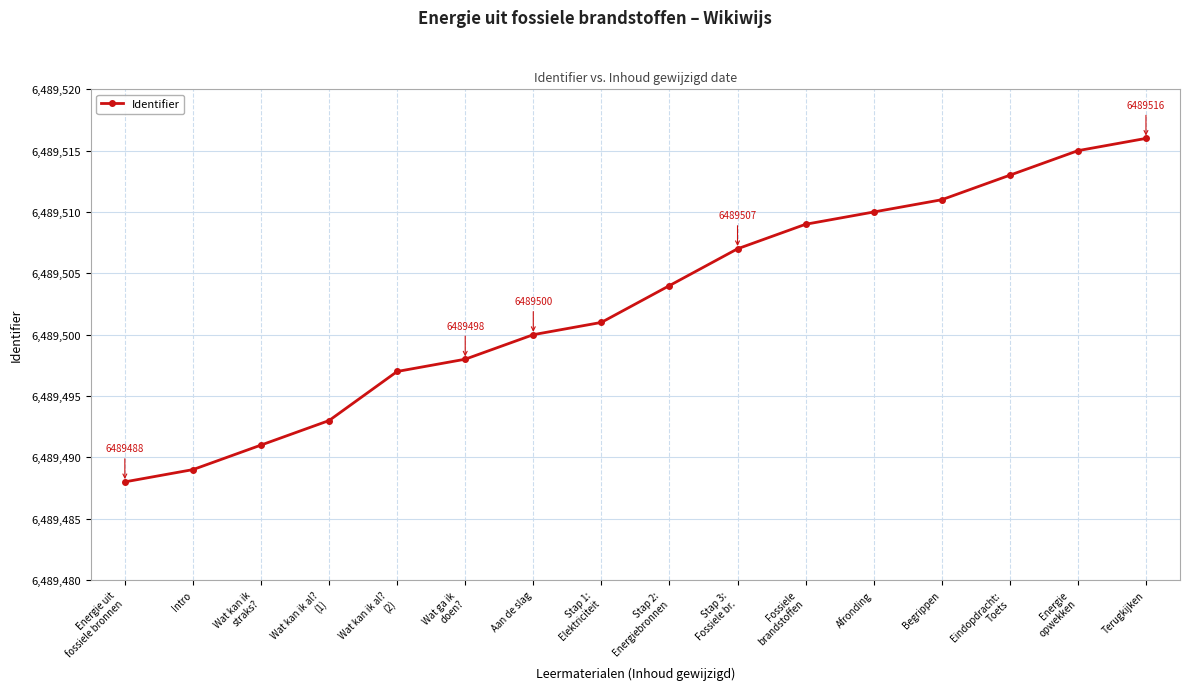

What is the label of the 11th point from the left?

Fossiele
brandstoffen